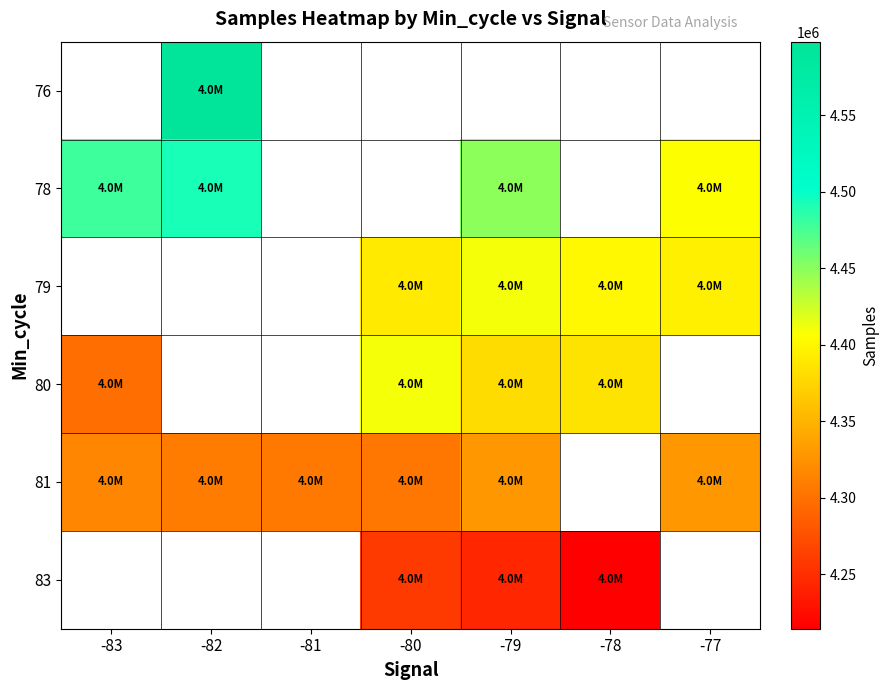

List the series in order of their peak value, highest first.

76, 78, 79, 80, 81, 83